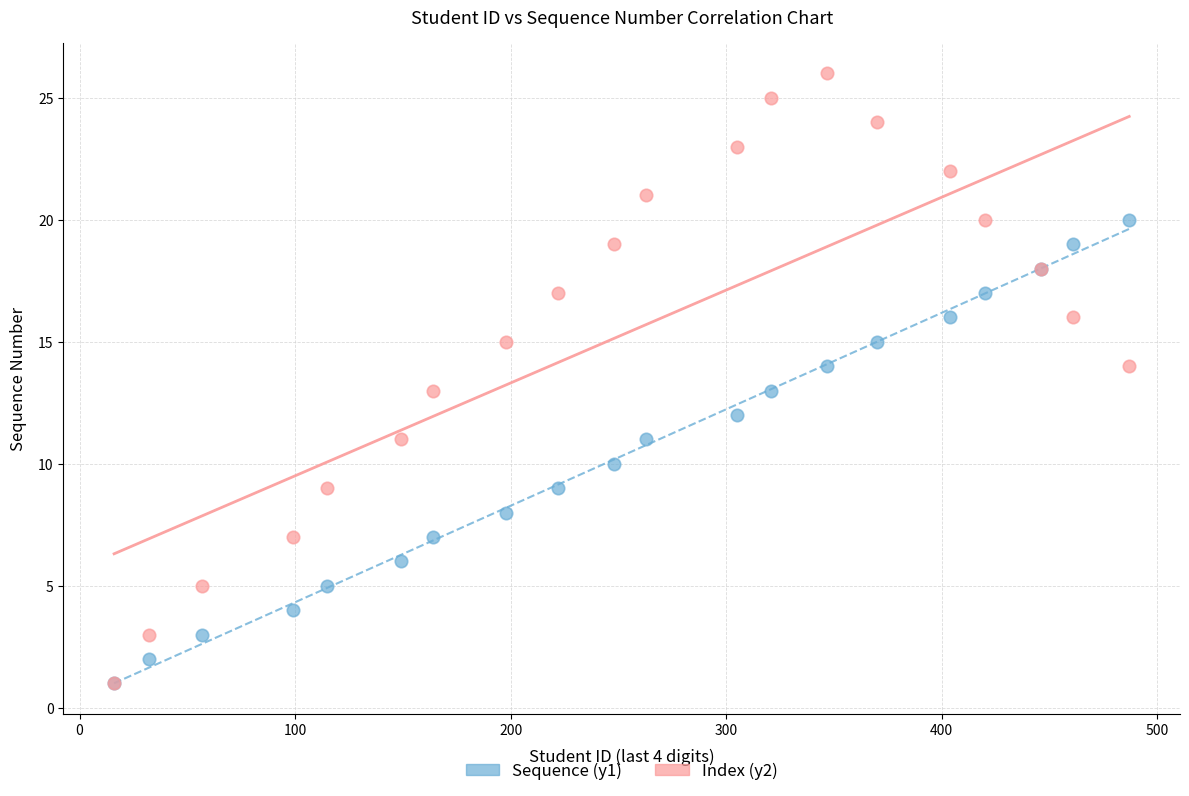

What are all the series names shown in the legend?

Sequence (y1), Index (y2)